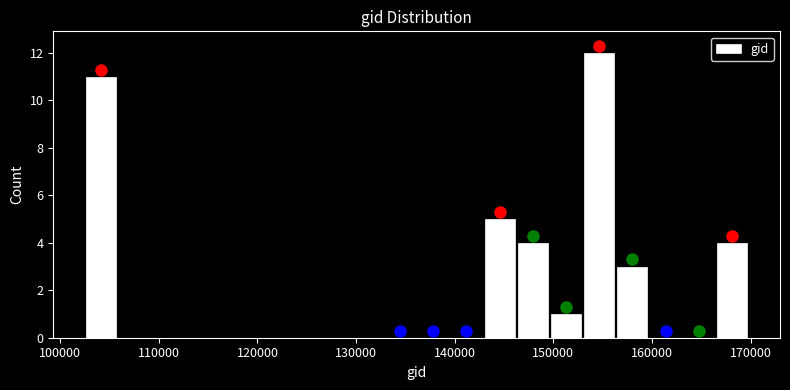

Around what value on the x-axis is the tallest bar? Give the approximate position of its centre, as read against the axis.

155000